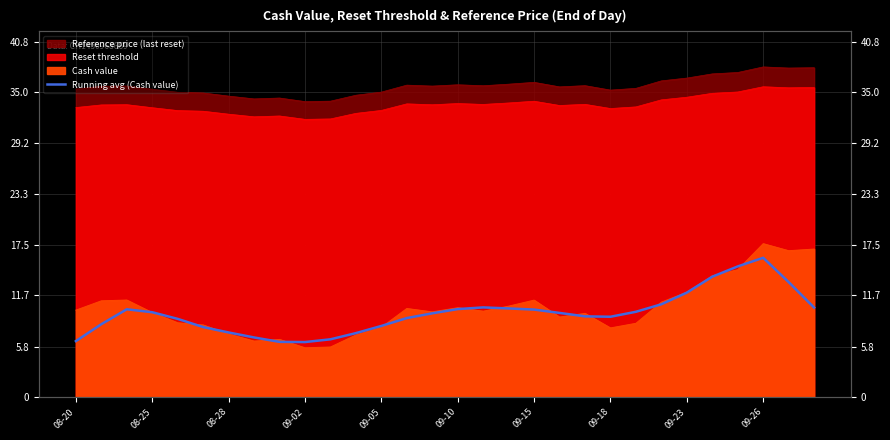

How many data points are less than 9?

11